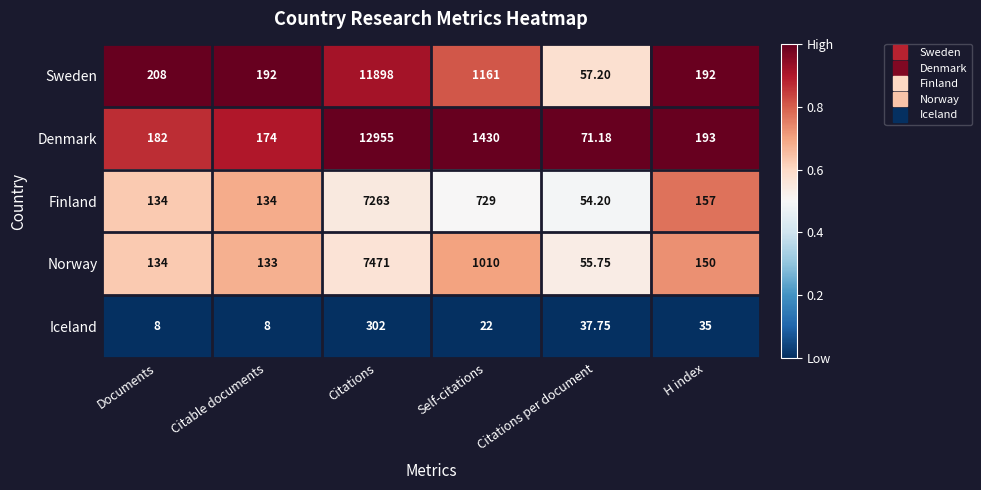

Between Documents and Citations, which series saw the biggest shift?

Denmark